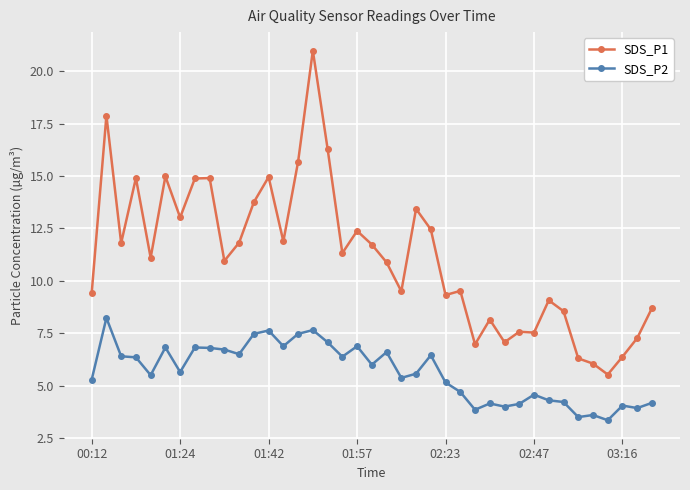

True or false: SDS_P2 has more than 0 interior local peaks.

True